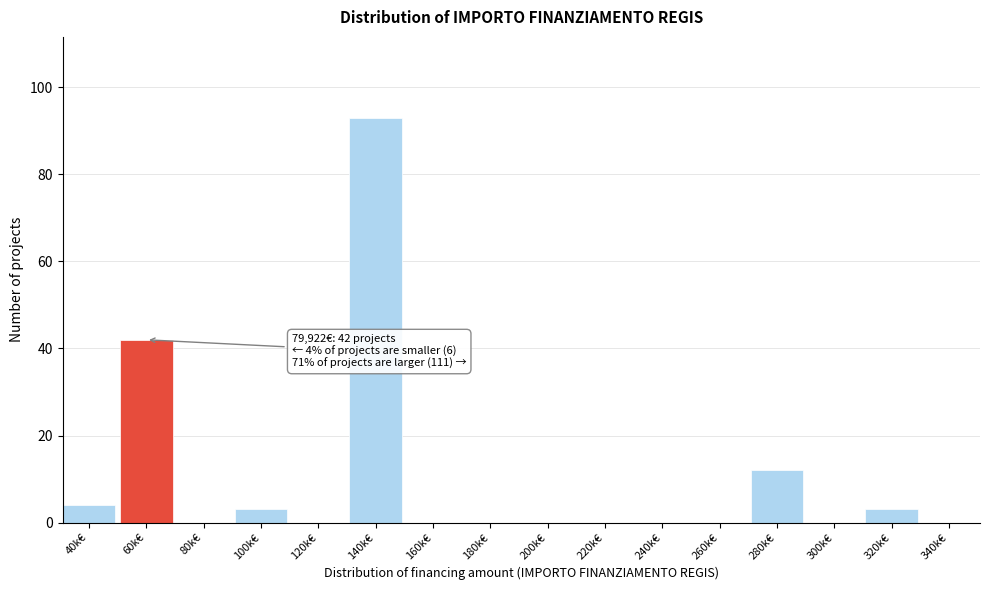

Reading right to left, extract all data points from this chart.

340k€=0	320k€=3	300k€=0	280k€=12	260k€=0	240k€=0	220k€=0	200k€=0	180k€=0	160k€=0	140k€=93	120k€=0	100k€=3	80k€=0	60k€=42	40k€=4